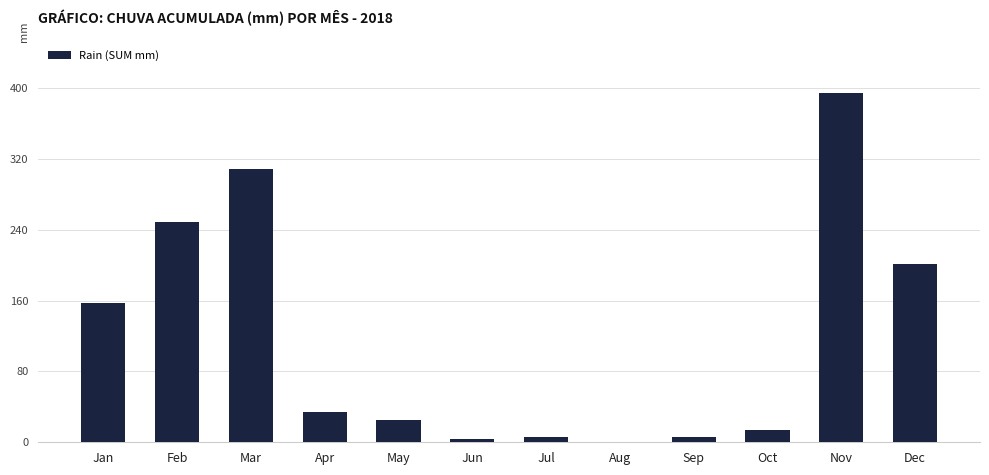

What is the maximum value shown in the chart?

395.0